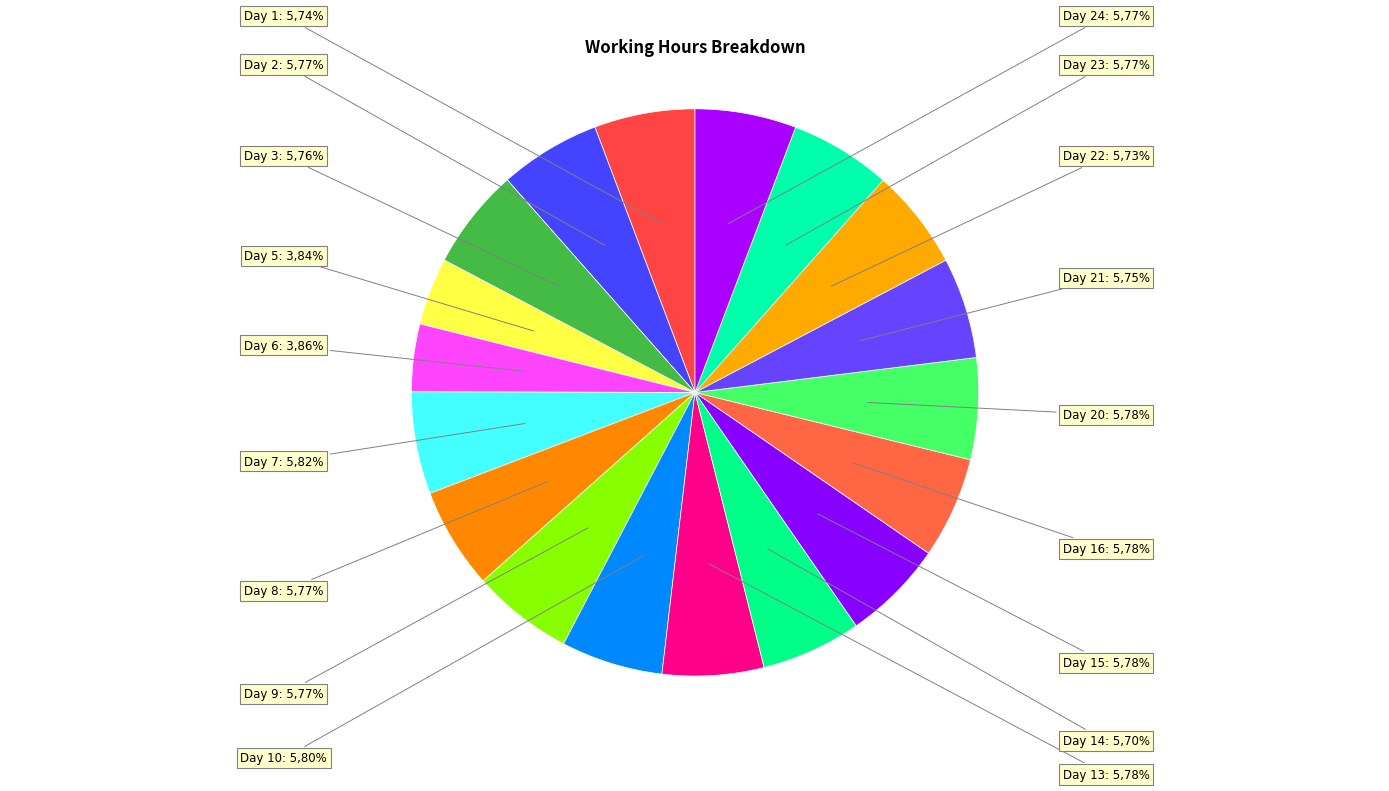

Which slice is the largest?

Day 7